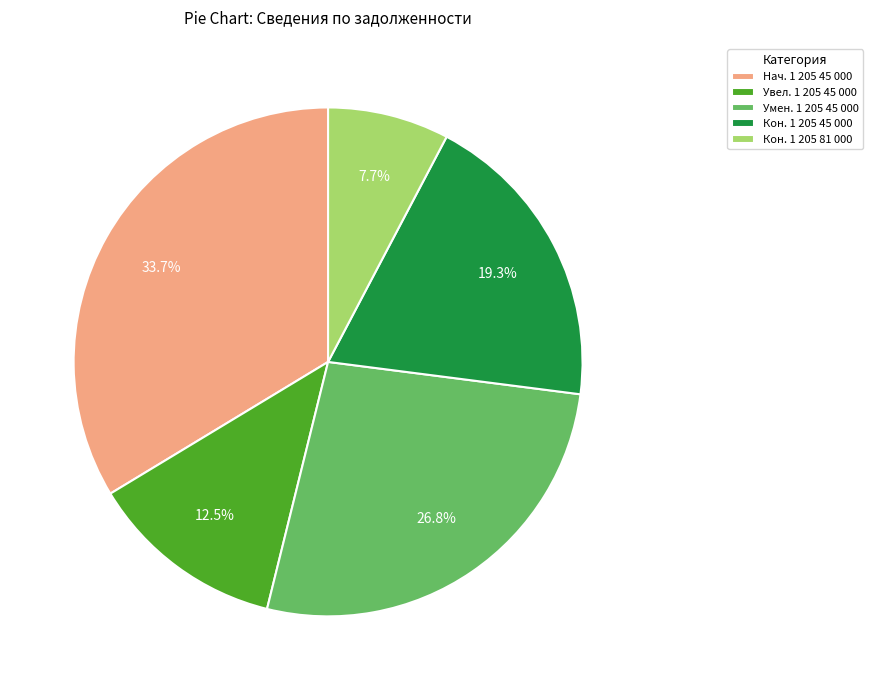

Is there any slice that represents more than half of the pie?

No